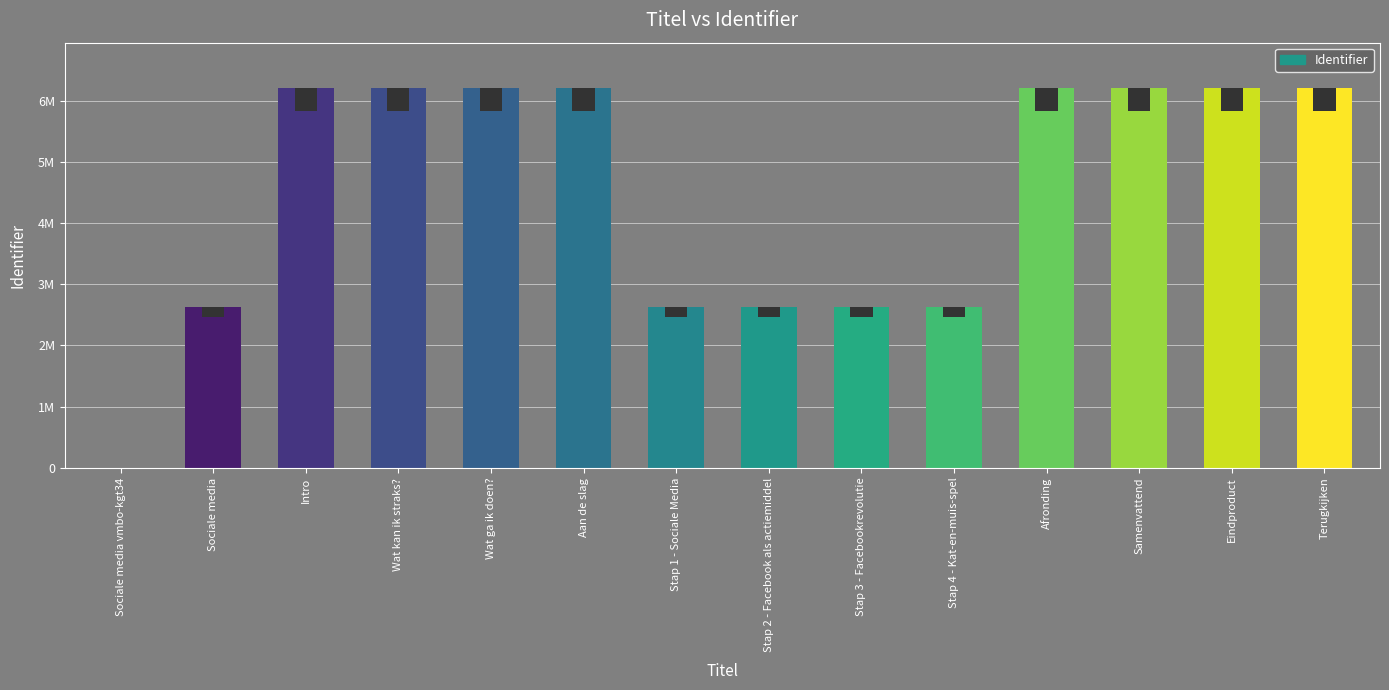

What is the sum of all values?

62715748